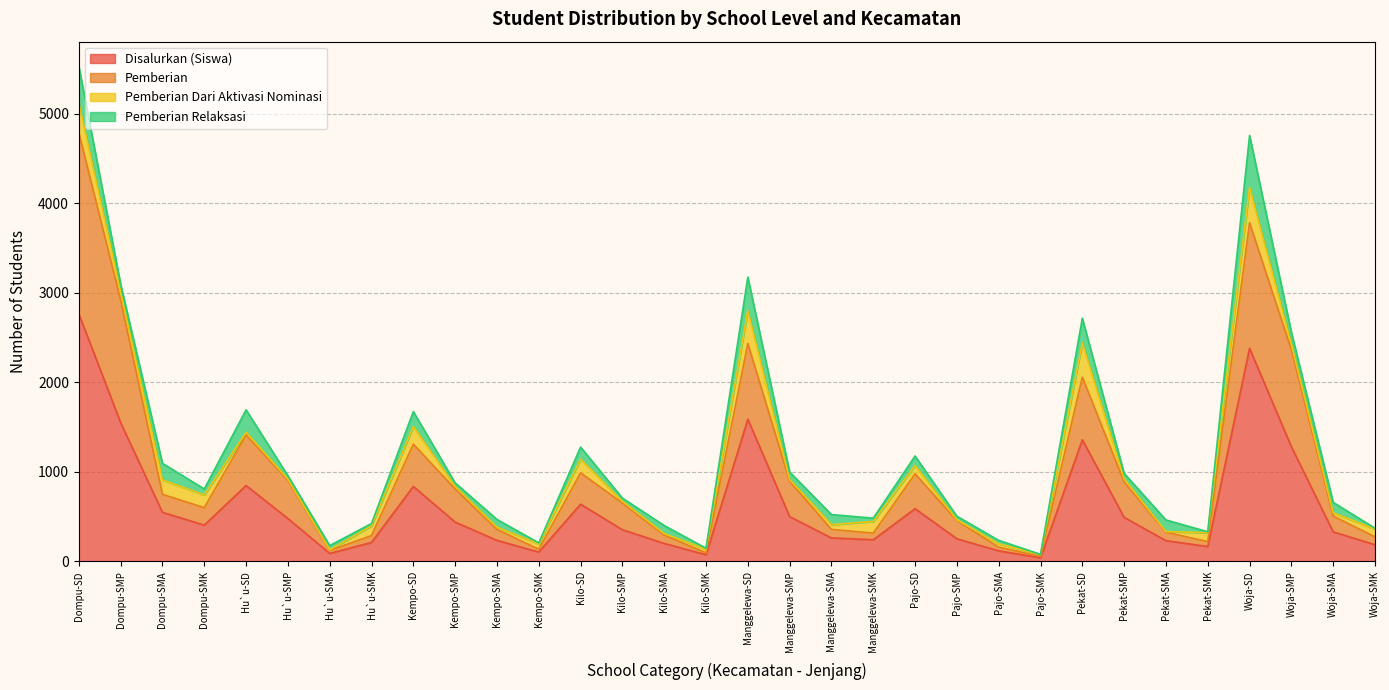

How many interior local peaks does the Disalurkan (Siswa) series have?

7